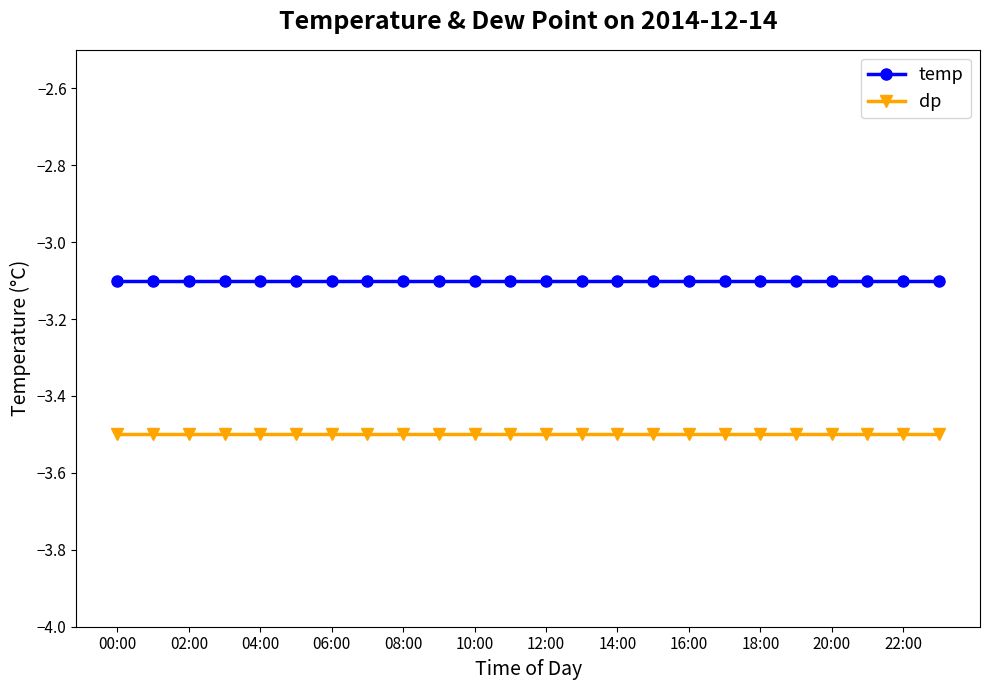

What is the value of the temp point at the 8th from the left?

-3.1